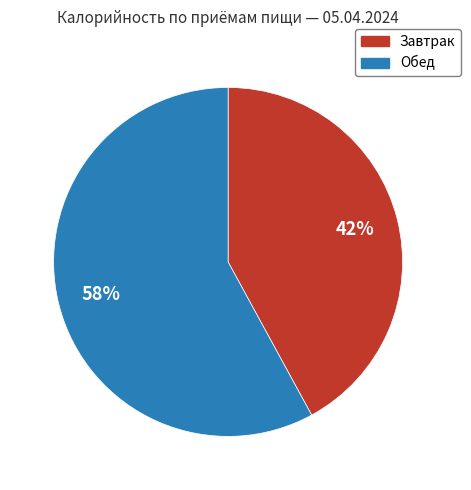

Which slice represents more than half of the pie?

Обед